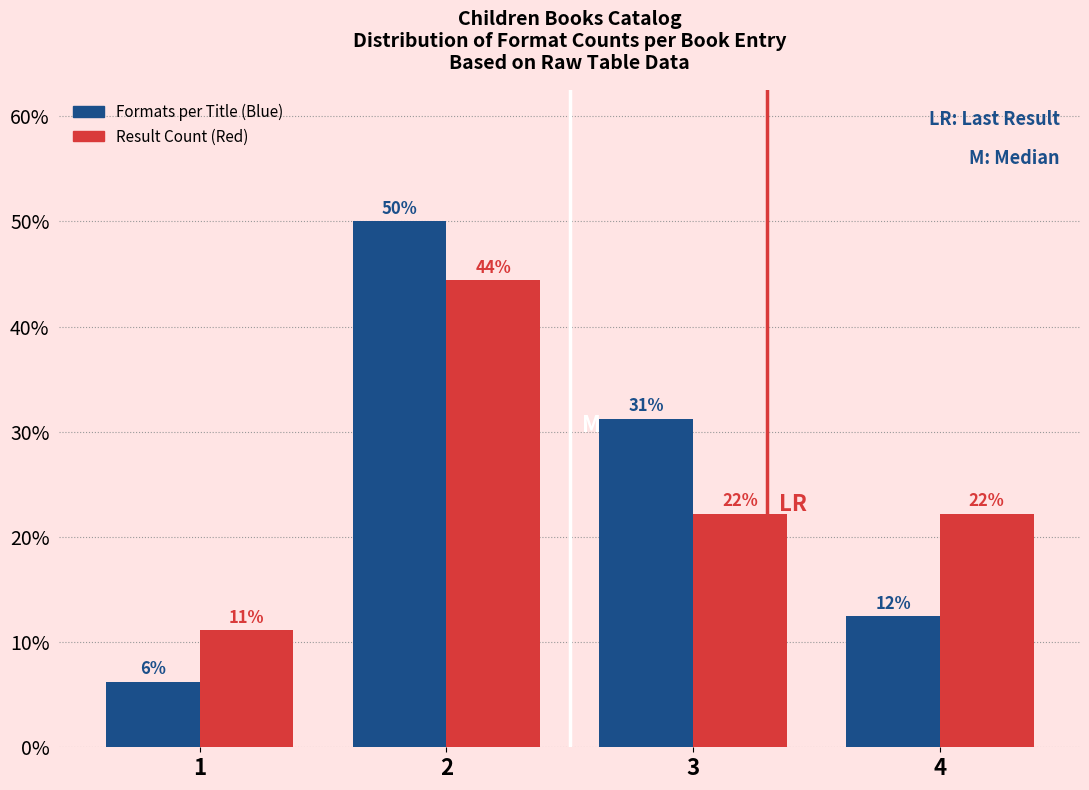

Does the chart contain any negative values?

No